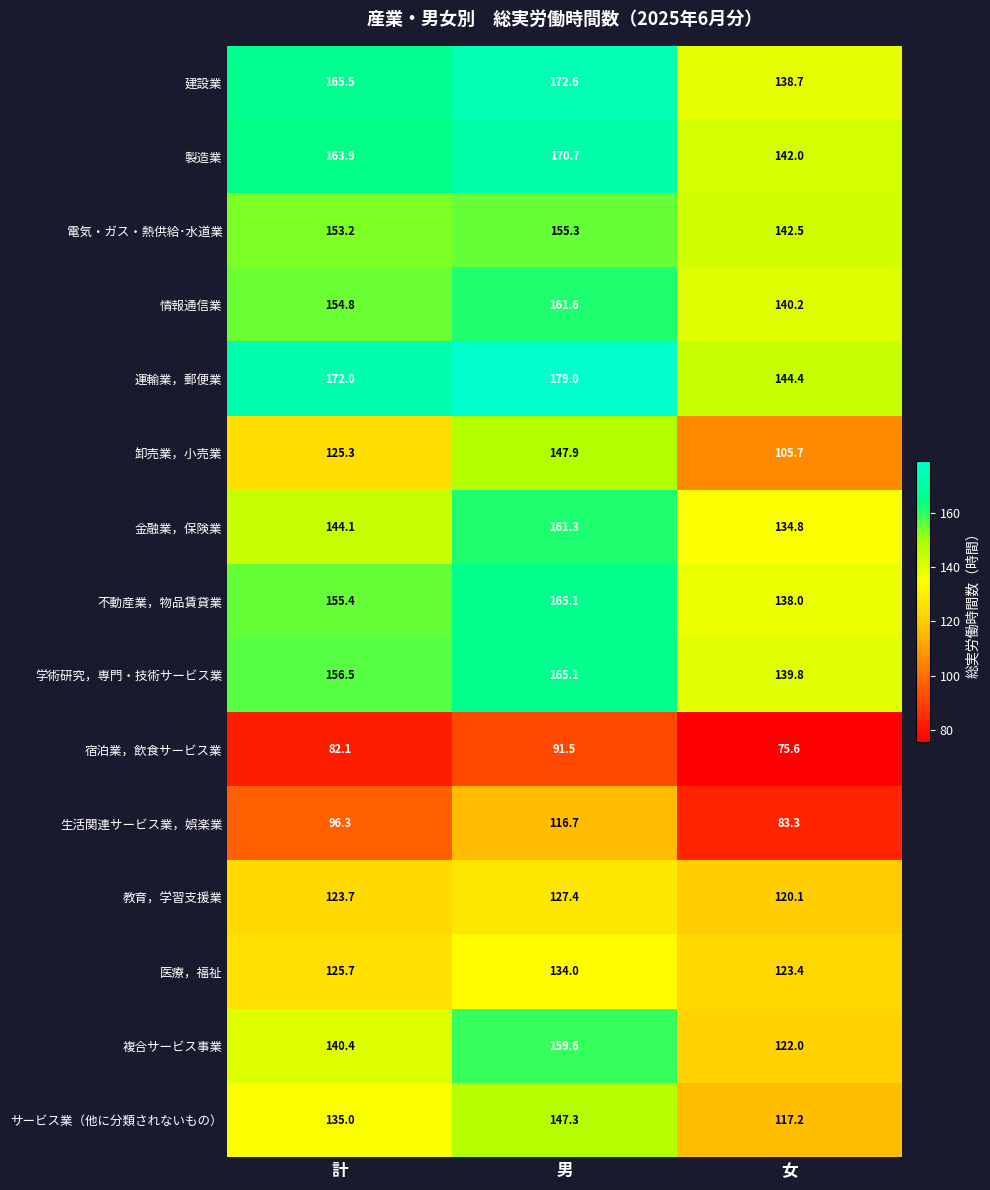

What is the difference between the 教育，学習支援業 values at 女 and 計?

3.6